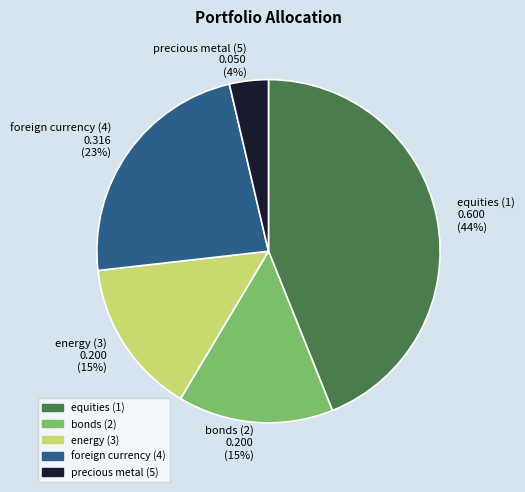

To the nearest percent, what is the difference between the largest and smallest slice percentages?

40%